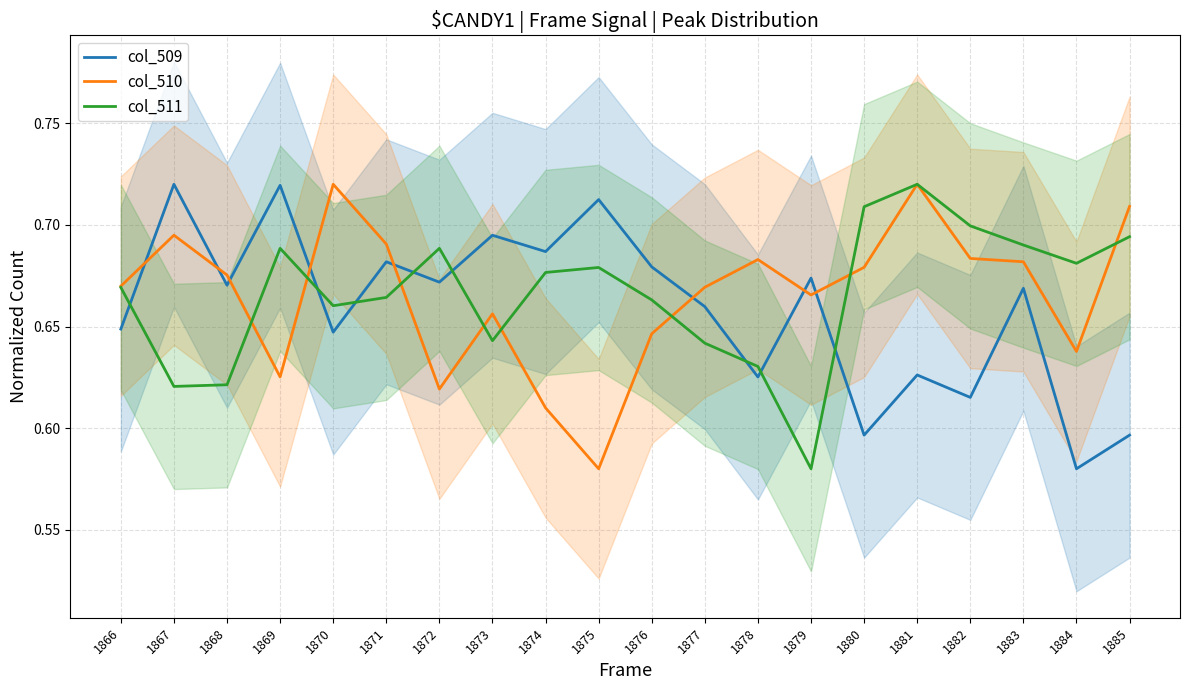

Count the col_511 values in the range 0 to 1.

20